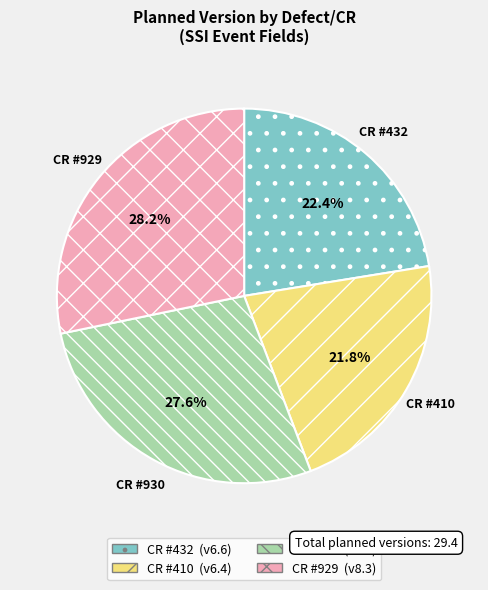

Count the number of slices in the pie.

4